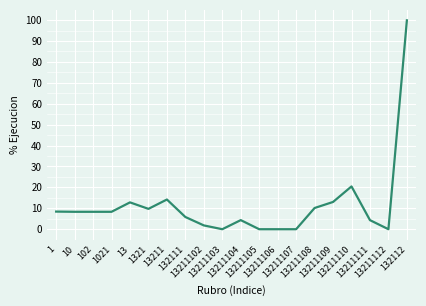

What is the greatest value displayed?

99.9